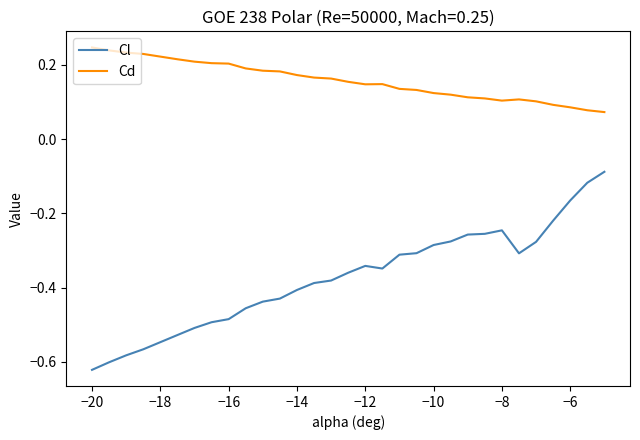

Which series has the largest range (max minus min)?

Cl